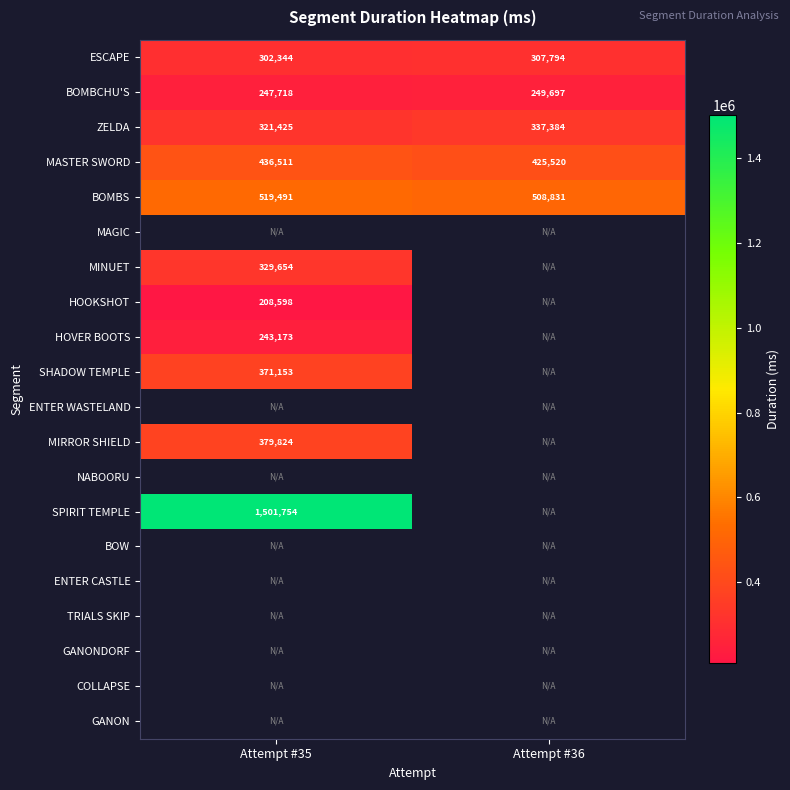

At which label does BOMBCHU'S reach its peak?

Attempt #36